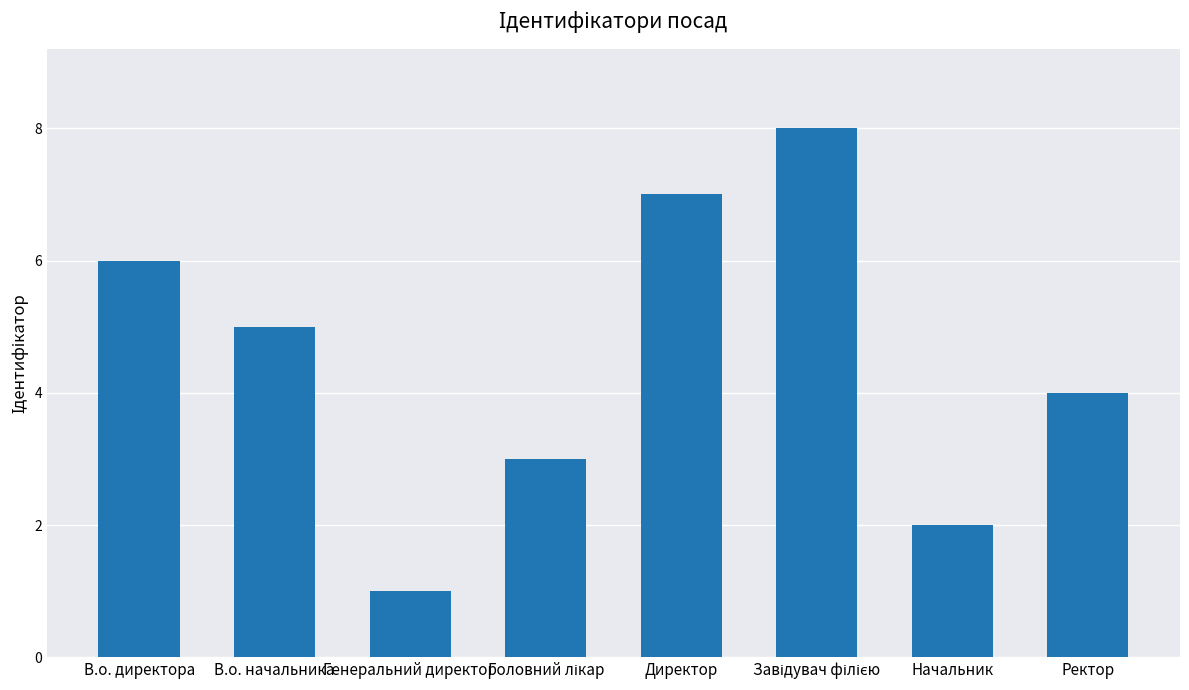

What is the difference between the maximum and minimum values?

7